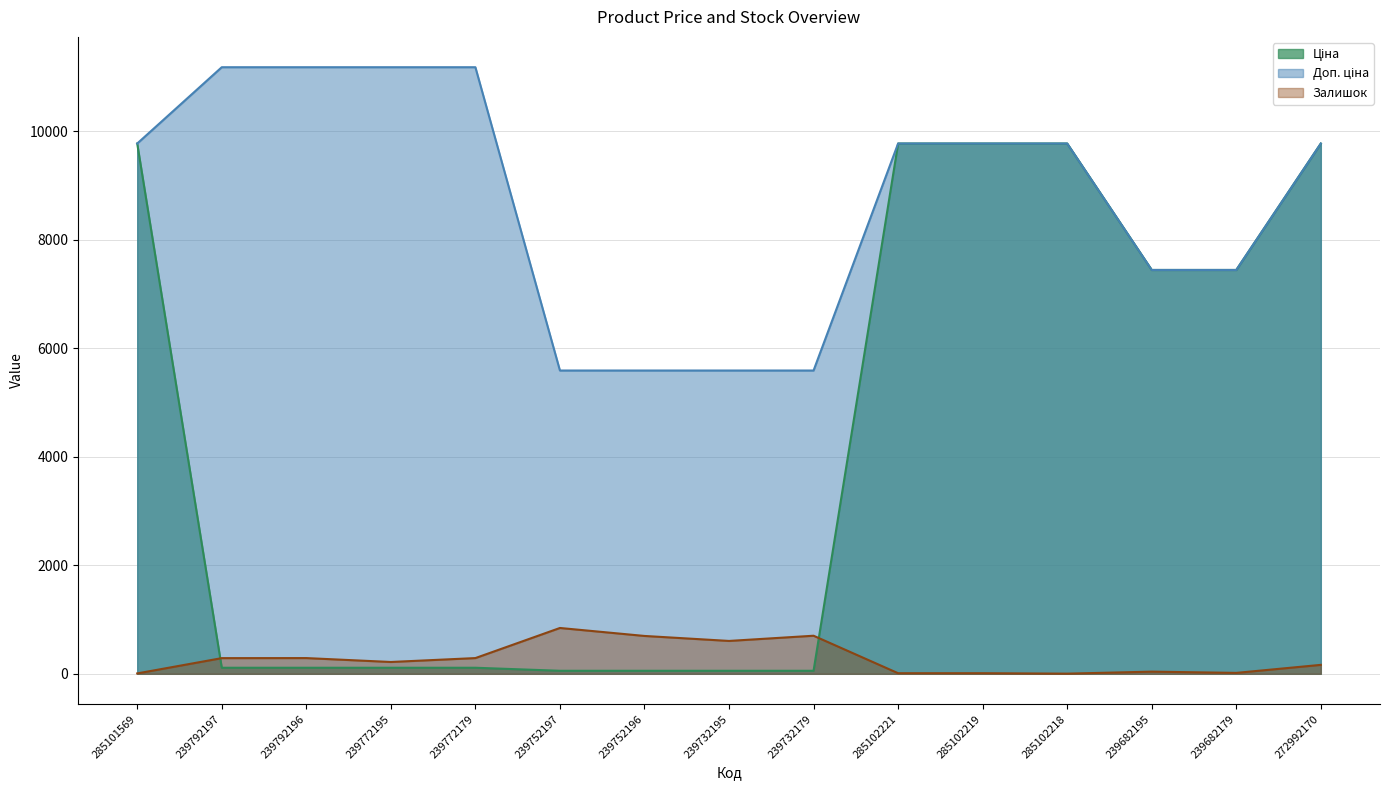

What is the minimum value for Залишок?

3.0